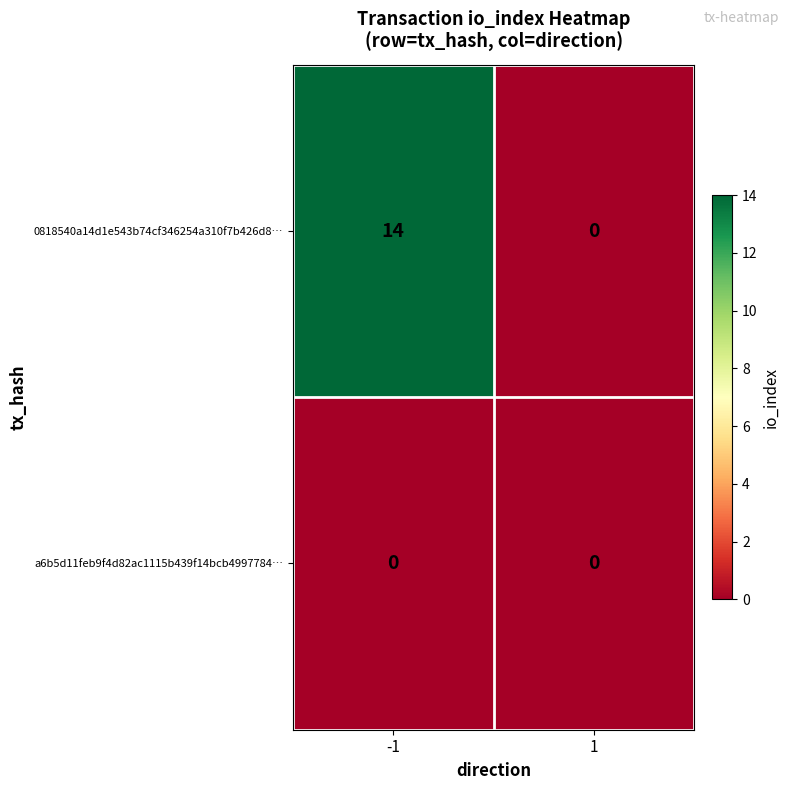

Reading left to right, what are all the values shown in this chart?

0818540a14d1e543b74cf346254a310f7b426d8…: -1=14	1=0
a6b5d11feb9f4d82ac1115b439f14bcb4997784…: -1=0	1=0